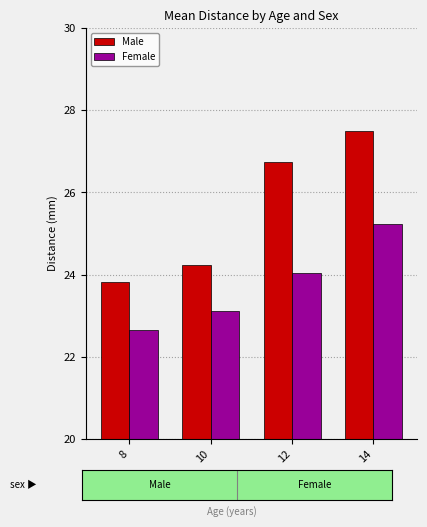

At how many categories does at least one series exceed 24?

3